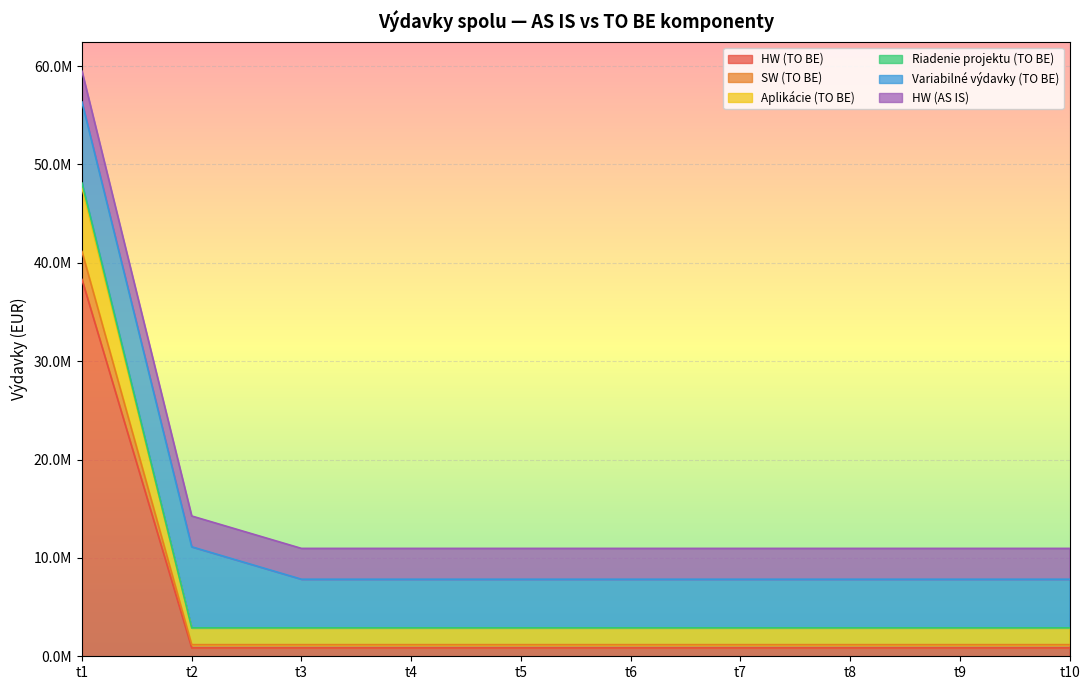

Does the chart display data point markers on the line(s)?

No